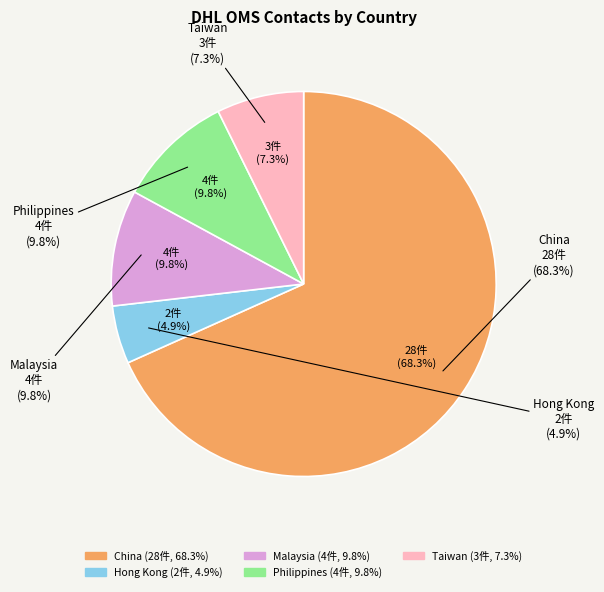

Count the number of slices in the pie.

5